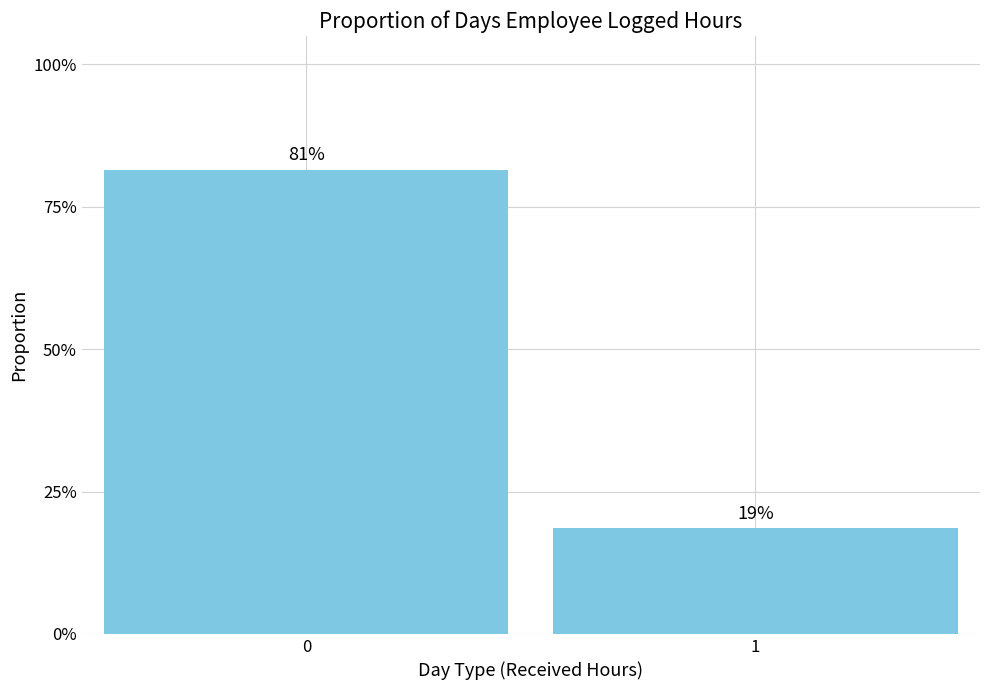

Reading right to left, list all the values displayed in this chart.

1=0.2	0=0.8